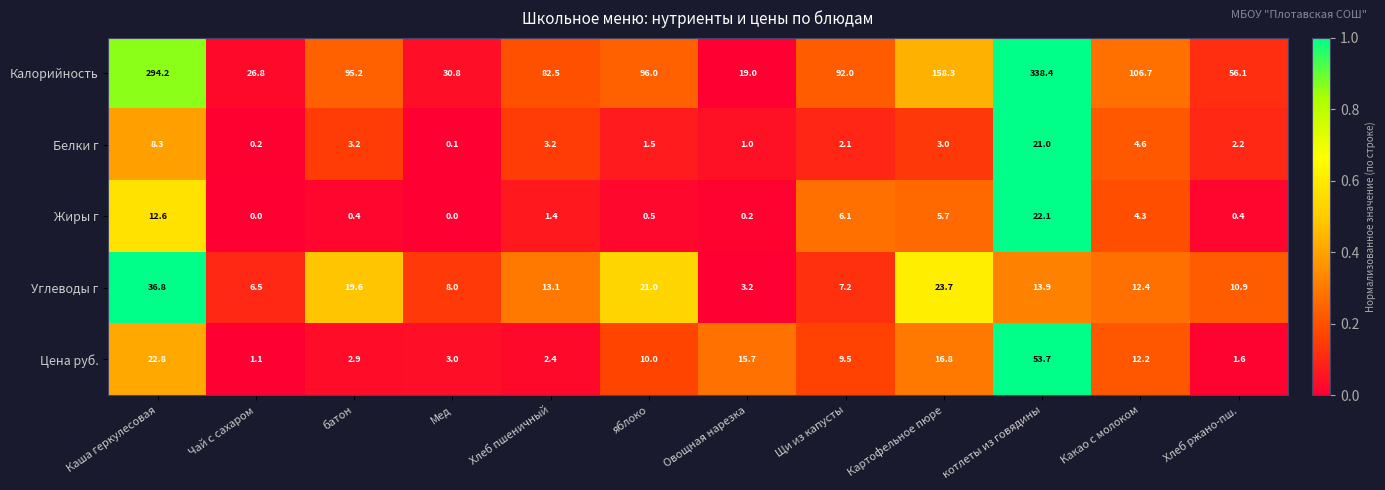

List the series in order of their peak value, highest first.

Калорийность, Цена руб., Углеводы г, Жиры г, Белки г